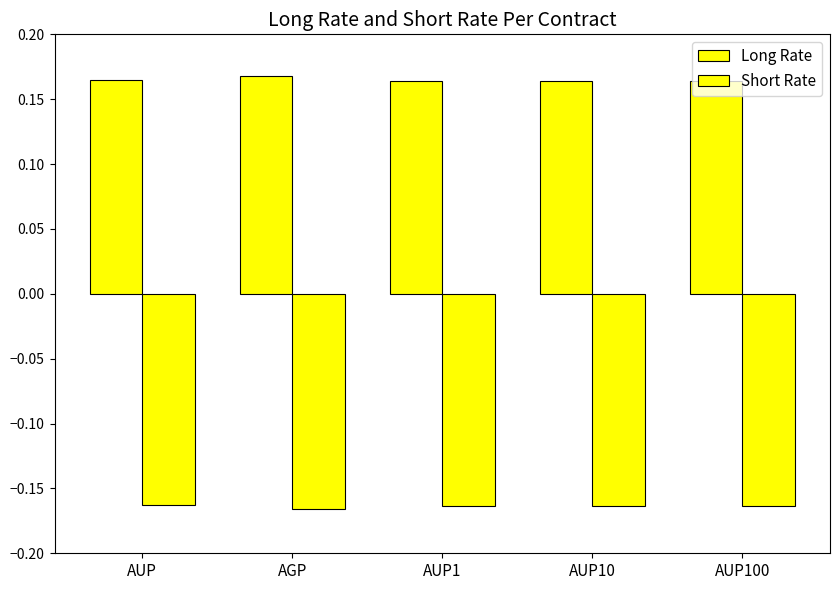

Which series has the largest total across all categories?

Long Rate